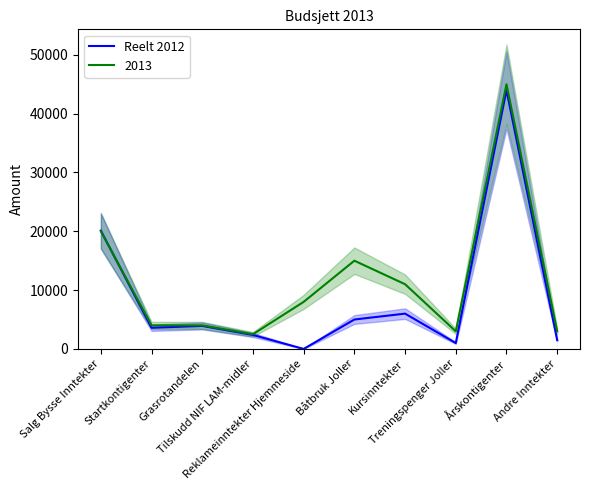

At which category does the data reach its first local peak?

Grasrotandelen